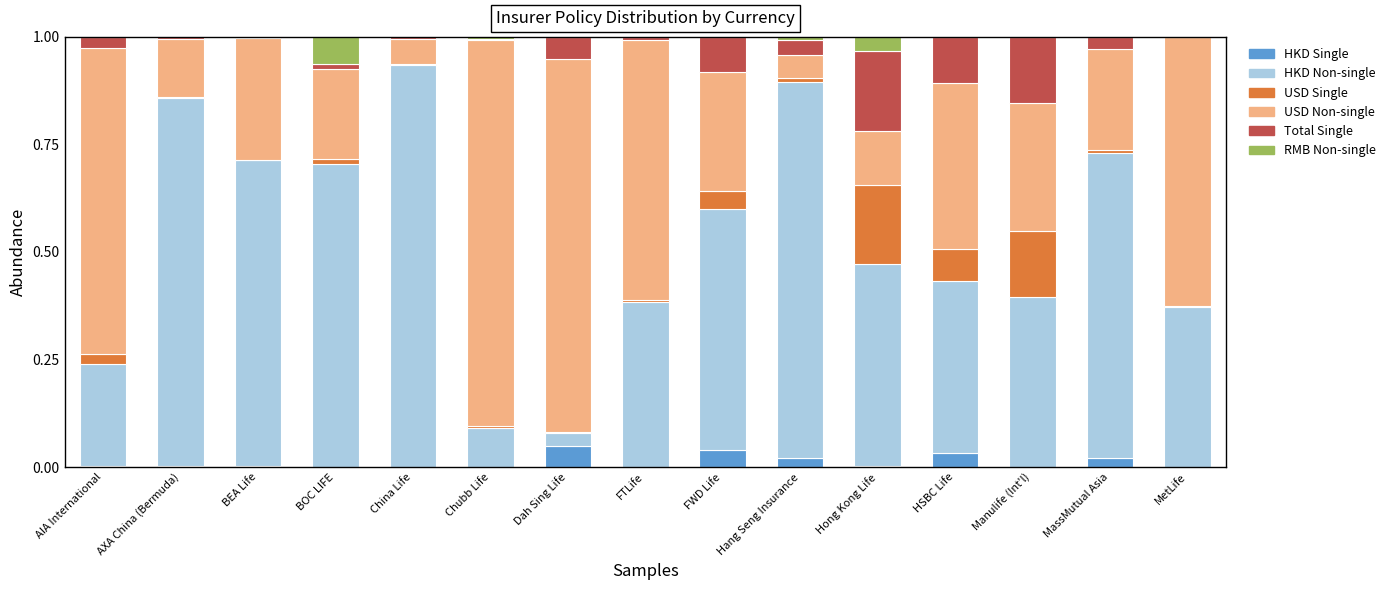

The value of HKD Single at Dah Sing Life is 0.0. True or false?

True